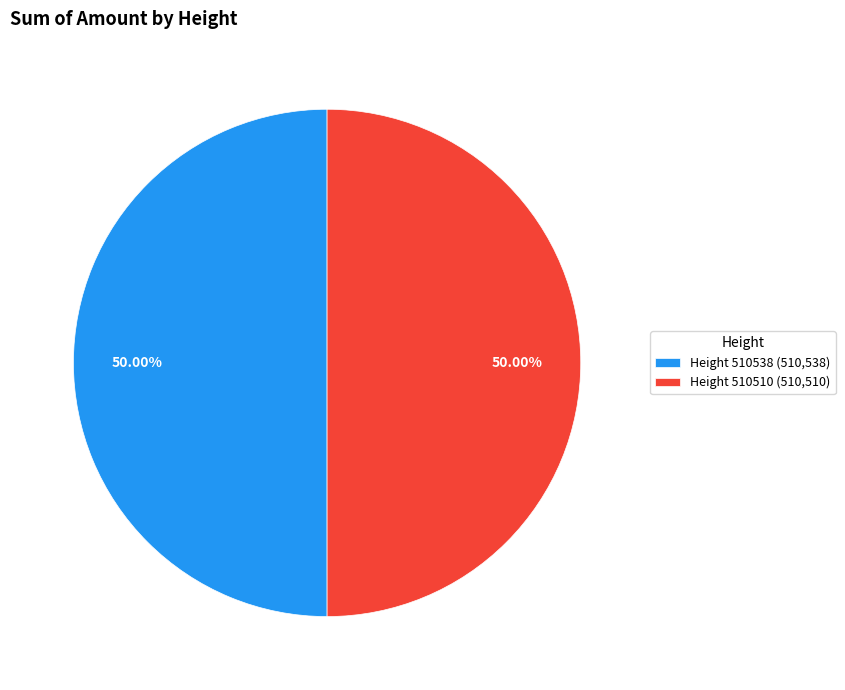

Approximately how many times larger is the value at Height 510538 (510,538) compared to Height 510510 (510,510)?

1.0